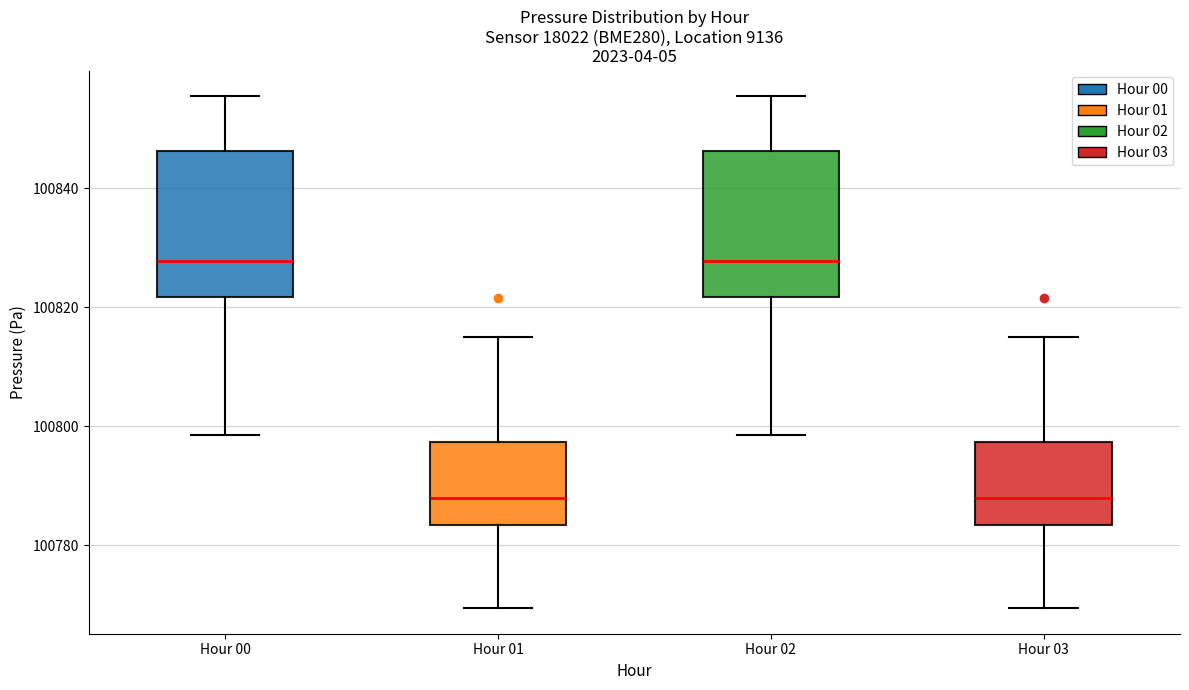

Reading left to right, transcribe this box plot: for each box, give where its median line is, the range the box spans, and where its two whiskers end, as read against the y-axis. The values are not printed on the chart, so give them approximately, as read against the axis.

Hour 00: median 100828, box 100822 to 100846, whiskers 100798 to 100856
Hour 01: median 100788, box 100784 to 100798, whiskers 100770 to 100816
Hour 02: median 100828, box 100822 to 100846, whiskers 100798 to 100856
Hour 03: median 100788, box 100784 to 100798, whiskers 100770 to 100816